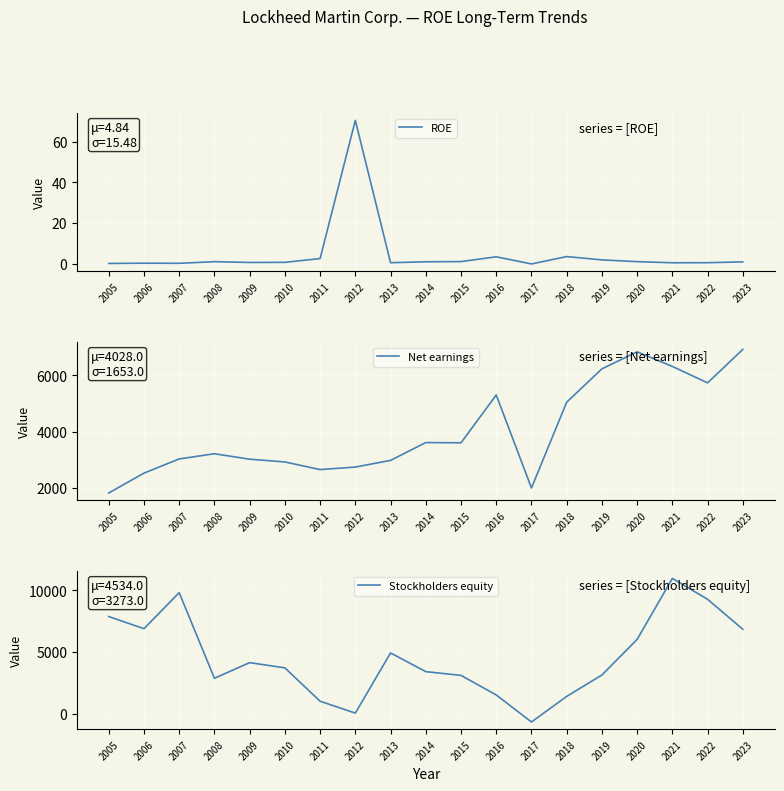

True or false: Net earnings has more than 0 interior local peaks.

True